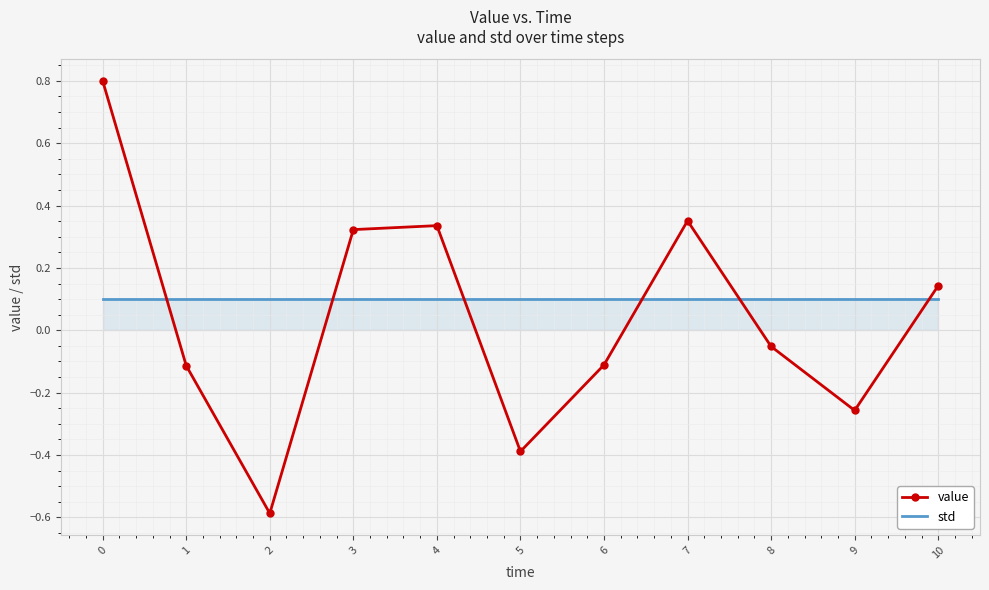

At 0, list the series in order from largest to smallest.

value, std